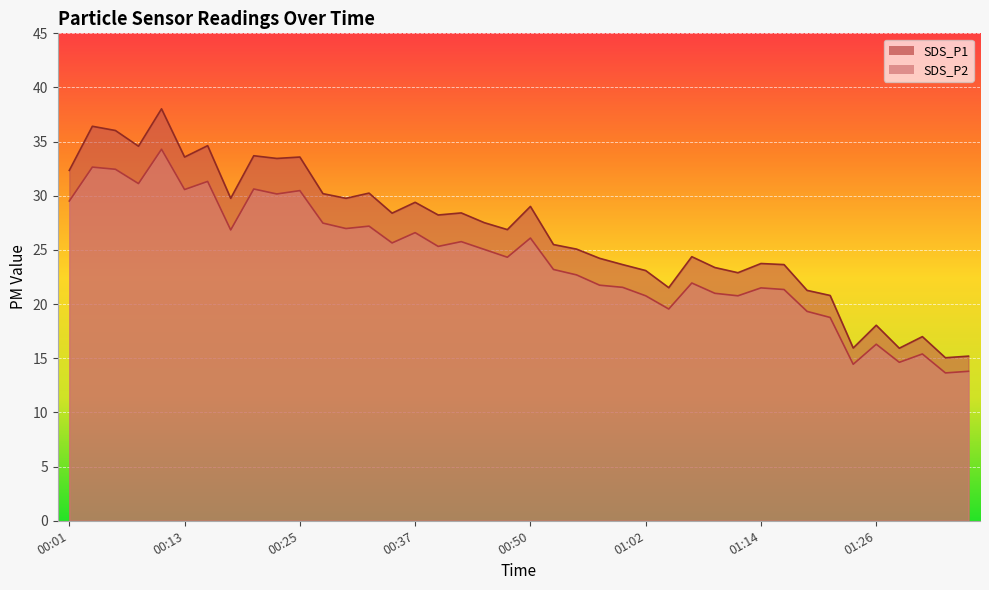

What position from the left is 01:22?

34